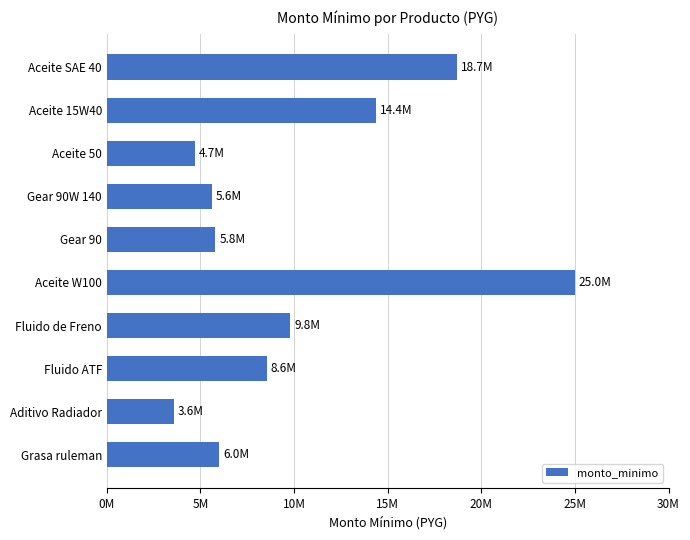

Where is the data nearest to the value 14300000?

Aceite 15W40